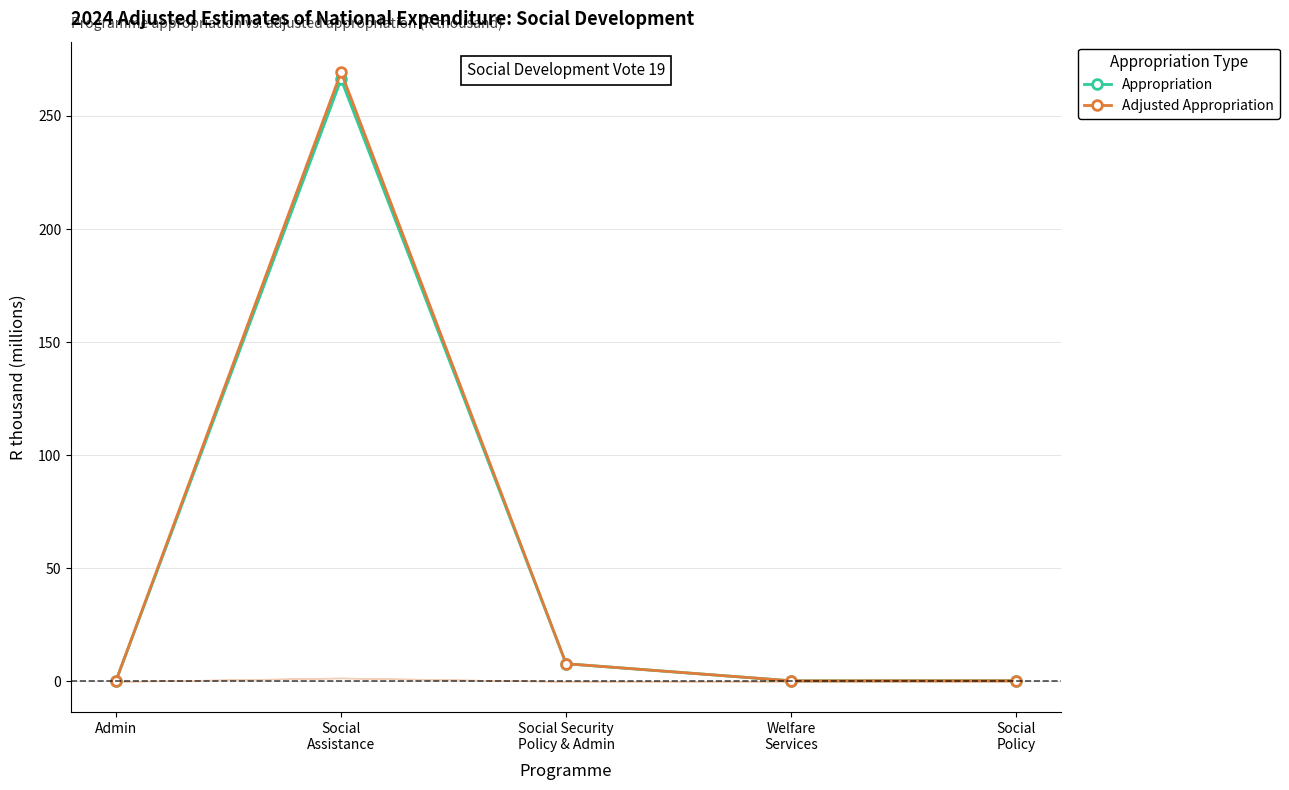

Which category has the highest value across all series?

Social
Assistance